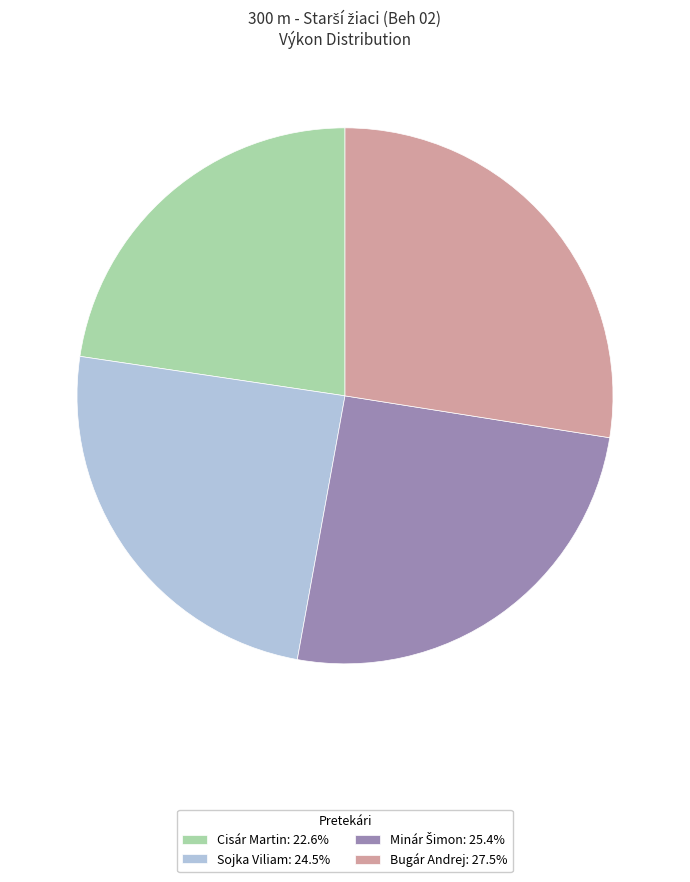

What is the ratio of the value at Sojka Viliam: 24.5% to the value at Bugár Andrej: 27.5%?

0.9